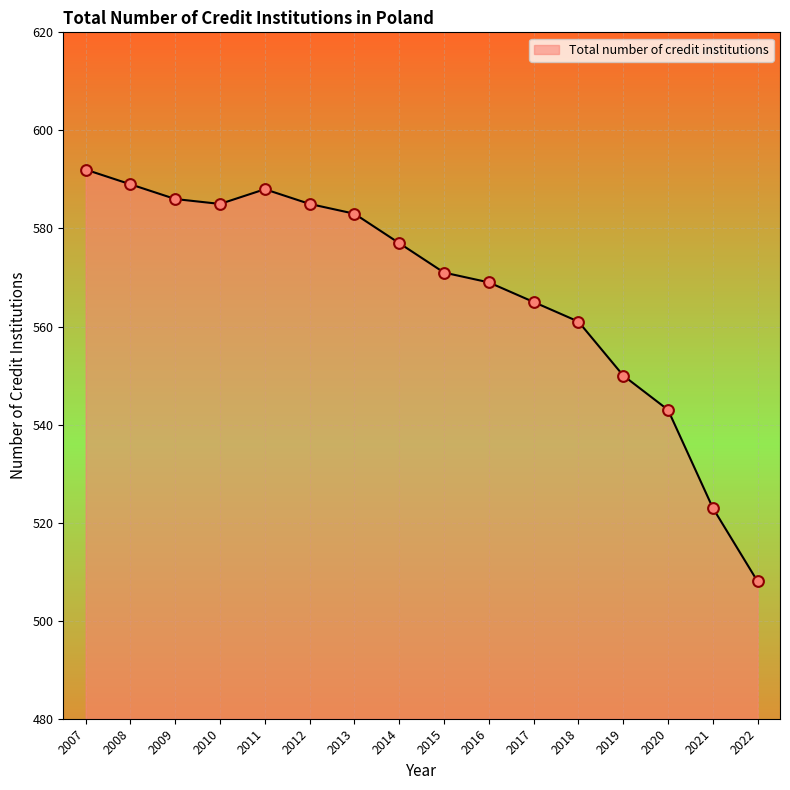

Approximately how many times larger is the value at 2012 compared to 2008?

1.0